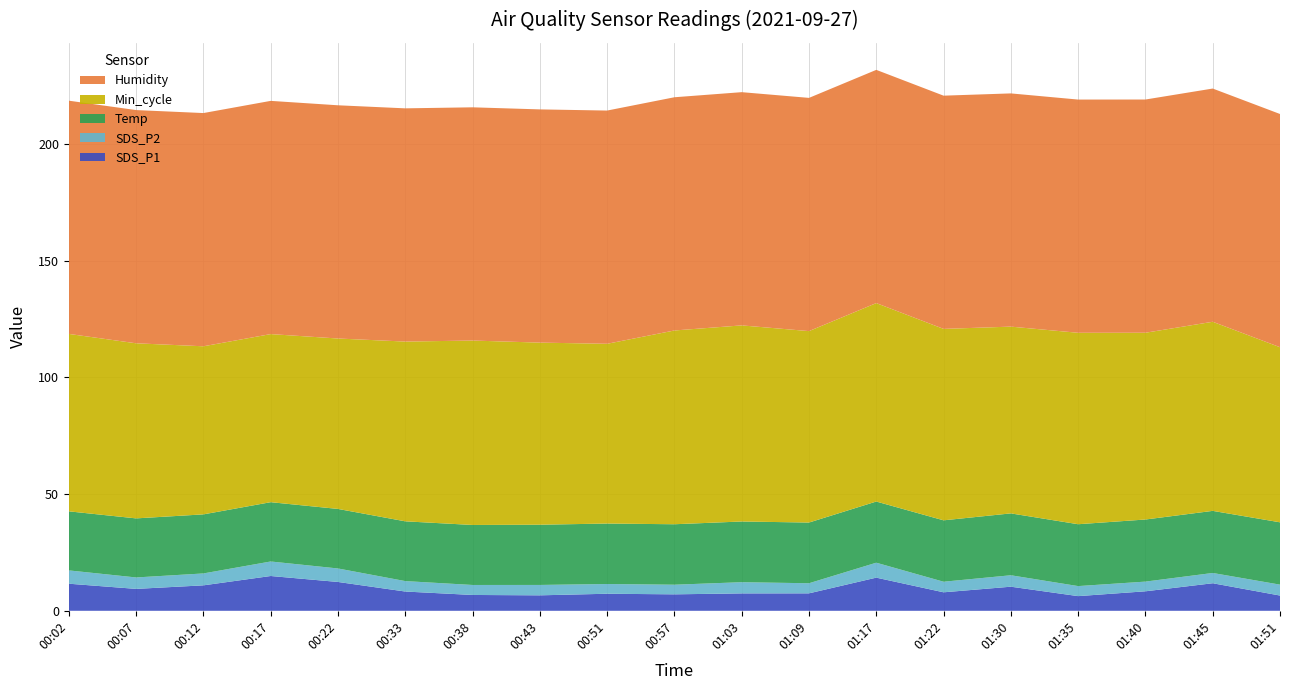

Reading right to left, list all the values displayed in this chart.

SDS_P1: 01:51=6.5	01:45=11.8	01:40=8.3	01:35=6.3	01:30=10.3	01:22=7.9	01:17=14.2	01:09=7.5	01:03=7.5	00:57=7.0	00:51=7.3	00:43=6.6	00:38=6.8	00:33=8.2	00:22=12.3	00:17=14.9	00:12=10.9	00:07=9.4	00:02=11.6
SDS_P2: 01:51=4.7	01:45=4.4	01:40=4.2	01:35=4.3	01:30=4.9	01:22=4.5	01:17=6.4	01:09=4.3	01:03=4.8	00:57=4.1	00:51=4.2	00:43=4.5	00:38=4.3	00:33=4.5	00:22=5.8	00:17=6.2	00:12=5.1	00:07=4.9	00:02=5.7
Temp: 01:51=26.7	01:45=26.6	01:40=26.6	01:35=26.5	01:30=26.5	01:22=26.3	01:17=26.2	01:09=26.0	01:03=26.0	00:57=25.9	00:51=25.9	00:43=25.8	00:38=25.7	00:33=25.6	00:22=25.5	00:17=25.4	00:12=25.3	00:07=25.3	00:02=25.3
Min_cycle: 01:51=75.0	01:45=81.0	01:40=80.0	01:35=82.0	01:30=80.0	01:22=82.0	01:17=85.0	01:09=82.0	01:03=84.0	00:57=83.0	00:51=77.0	00:43=78.0	00:38=79.0	00:33=77.0	00:22=73.0	00:17=72.0	00:12=72.0	00:07=75.0	00:02=76.0
Humidity: 01:51=99.9	01:45=99.9	01:40=99.9	01:35=99.9	01:30=99.9	01:22=99.9	01:17=99.9	01:09=99.9	01:03=99.9	00:57=99.9	00:51=99.9	00:43=99.9	00:38=99.9	00:33=99.9	00:22=99.9	00:17=99.9	00:12=99.9	00:07=99.9	00:02=99.9